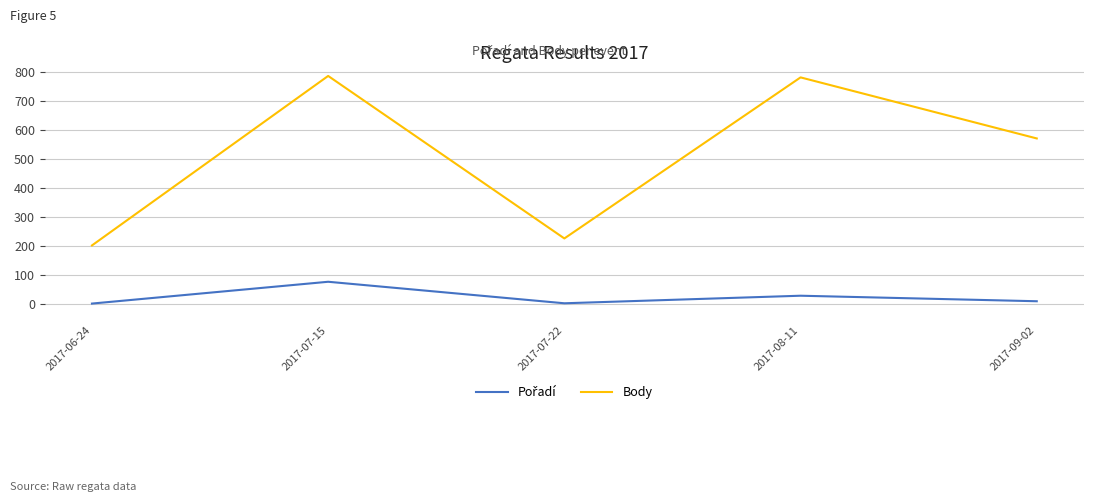

True or false: Body has more than 0 points higher than both neighbors.

True